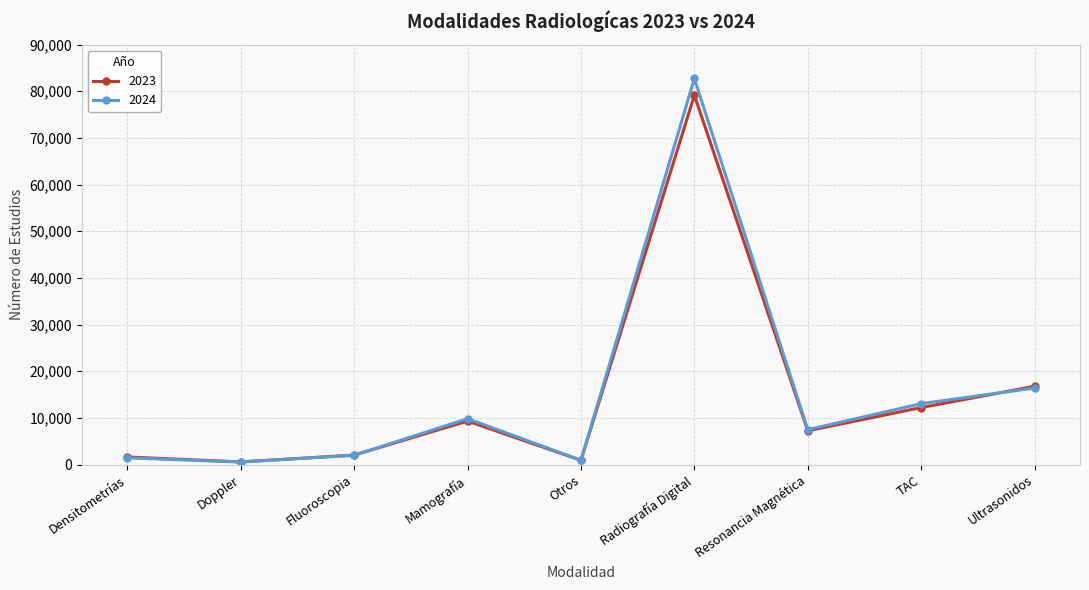

What is the difference between the maximum and minimum values in the 2024 series?

82196